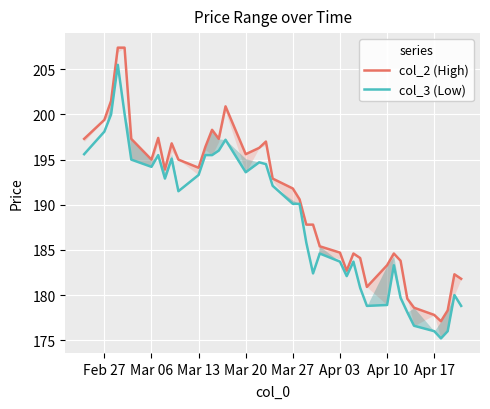

What is the difference between the second highest and minimum values in the col_3 (Low) series?

24.9